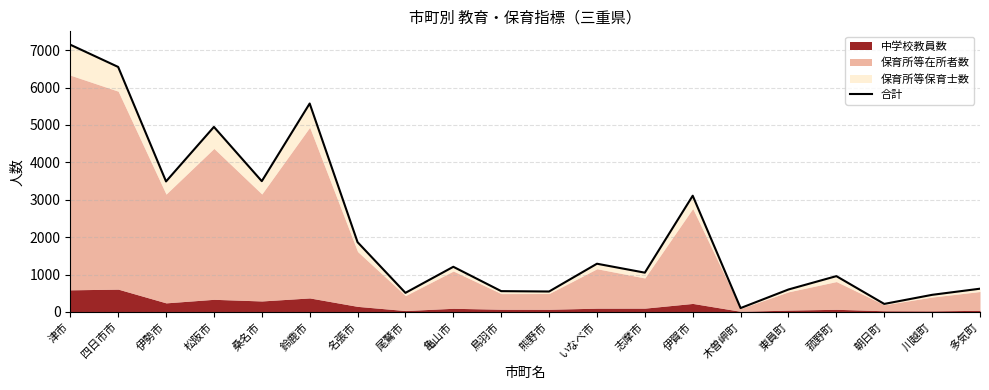

Which label corresponds to the largest value in the chart?

津市